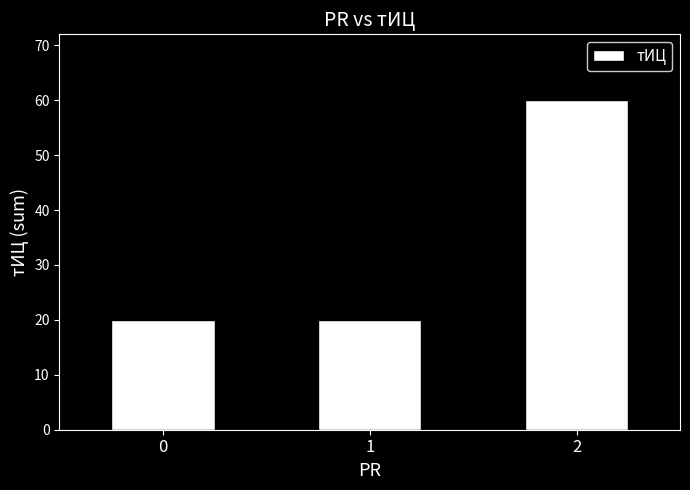

What is the value of the 2nd bar from the left?

20